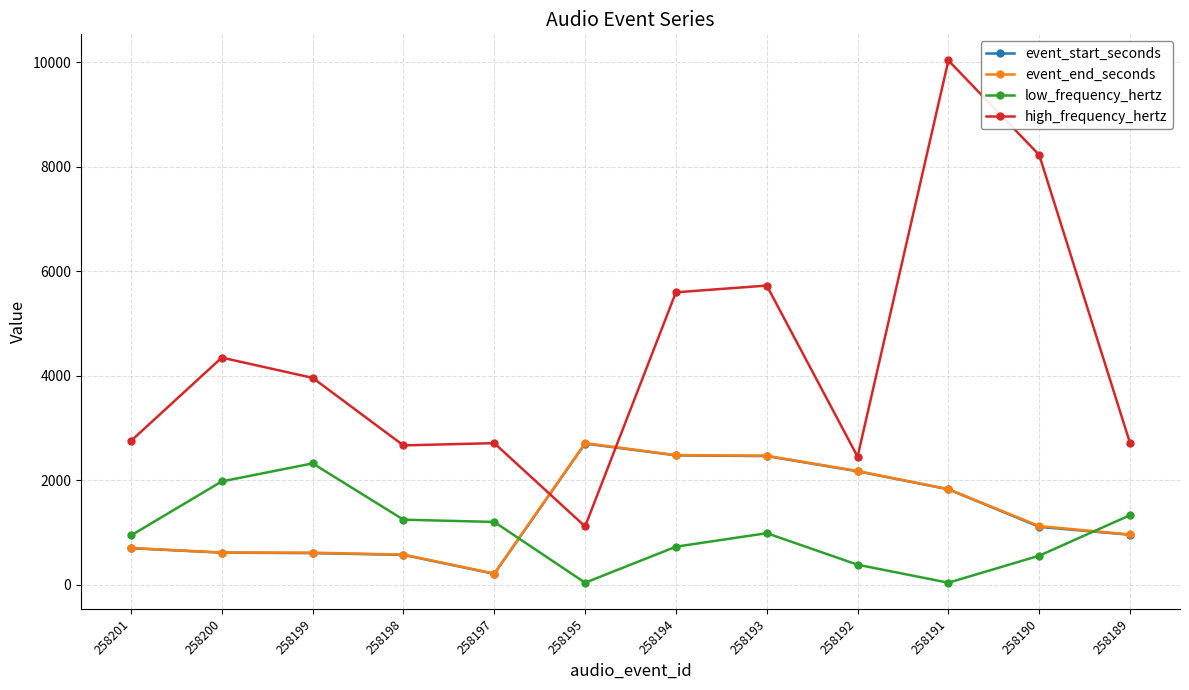

What is the sum of the event_end_seconds values at 258200 and 258195?

3333.7